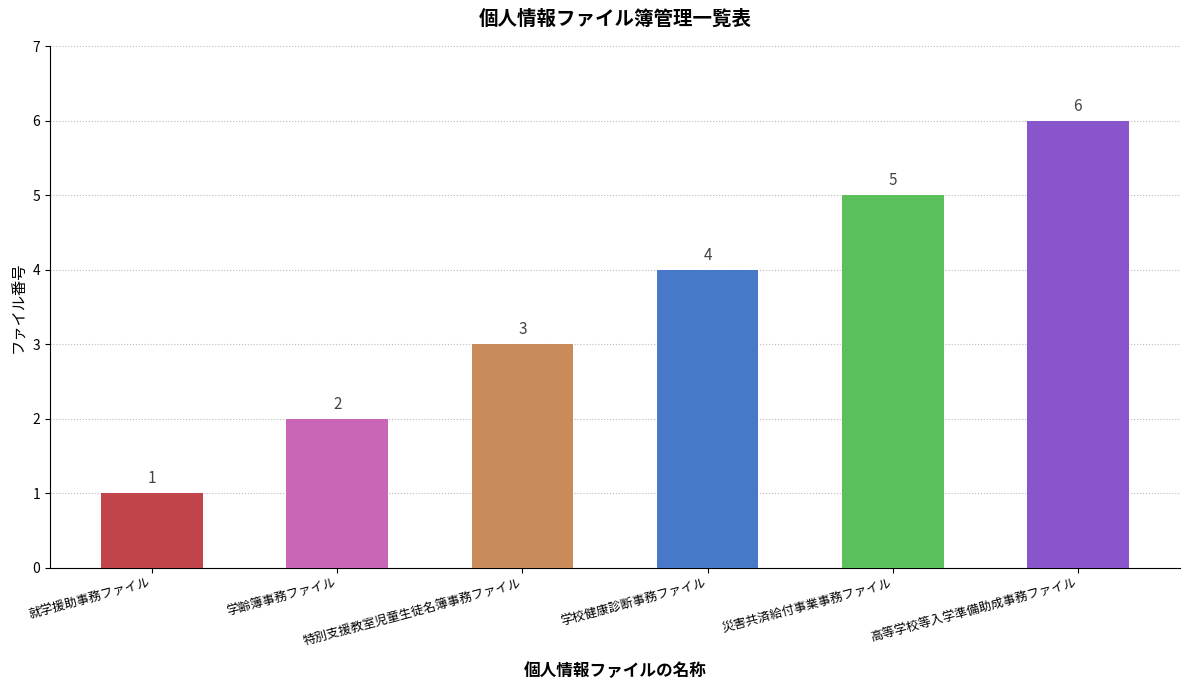

True or false: the data shows 9 at 高等学校等入学準備助成事務ファイル.

False